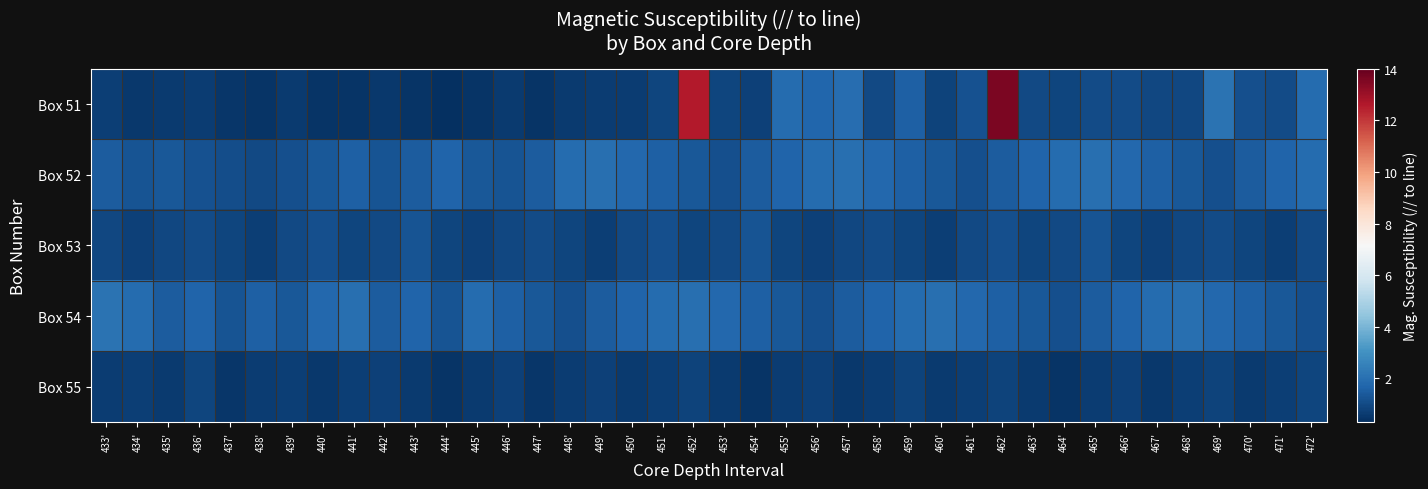

Count the number of categories in the chart.

40